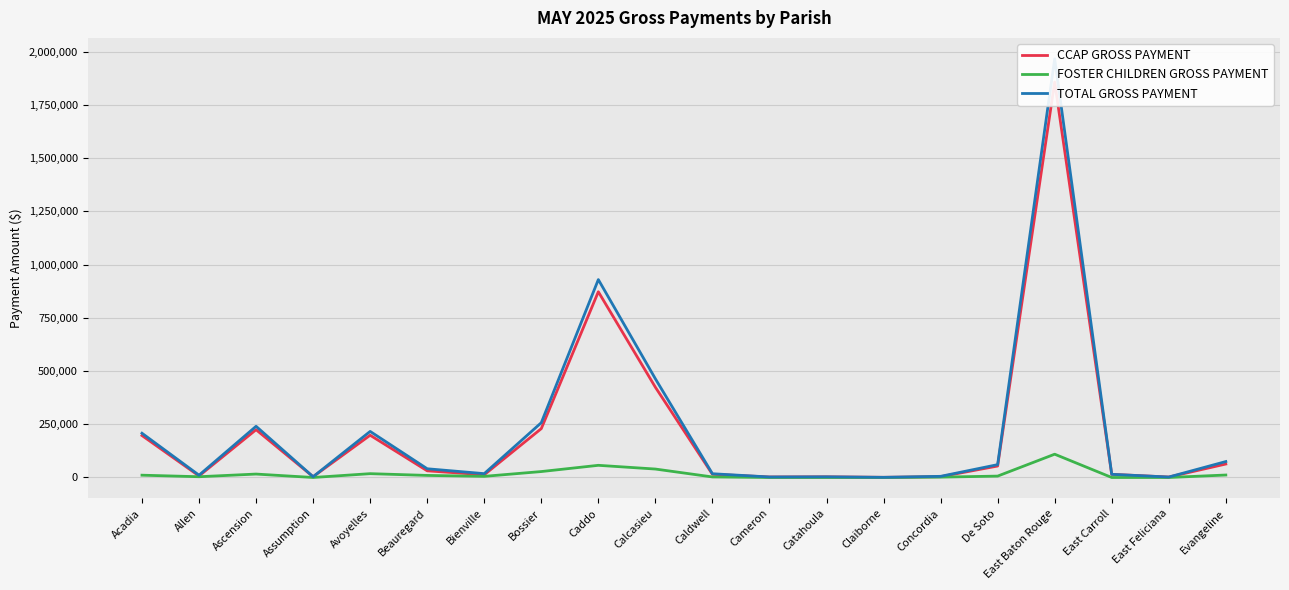

What are all the series names shown in the legend?

CCAP GROSS PAYMENT, FOSTER CHILDREN GROSS PAYMENT, TOTAL GROSS PAYMENT